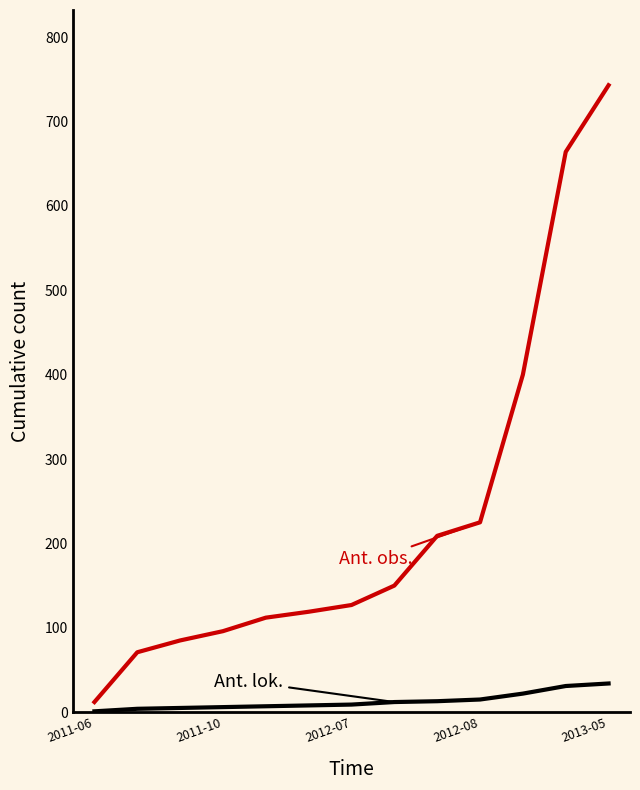

Which category has the lowest value across all series?

2011-06